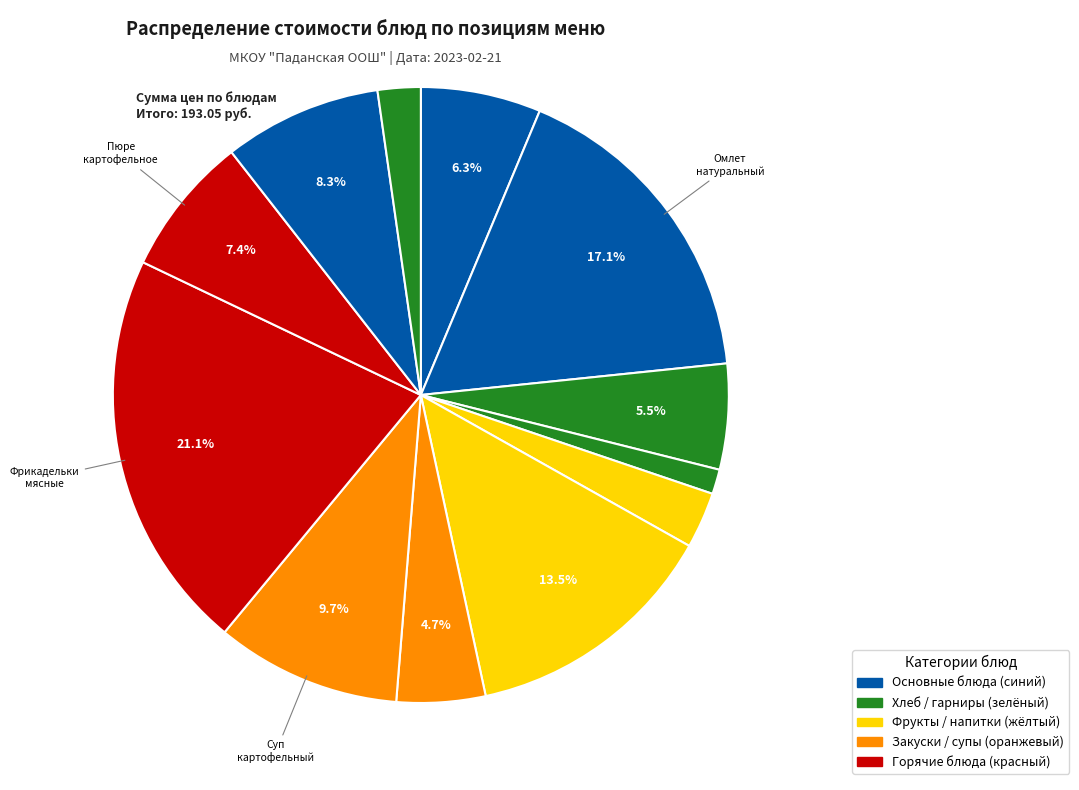

How many slices are in this pie chart?

12